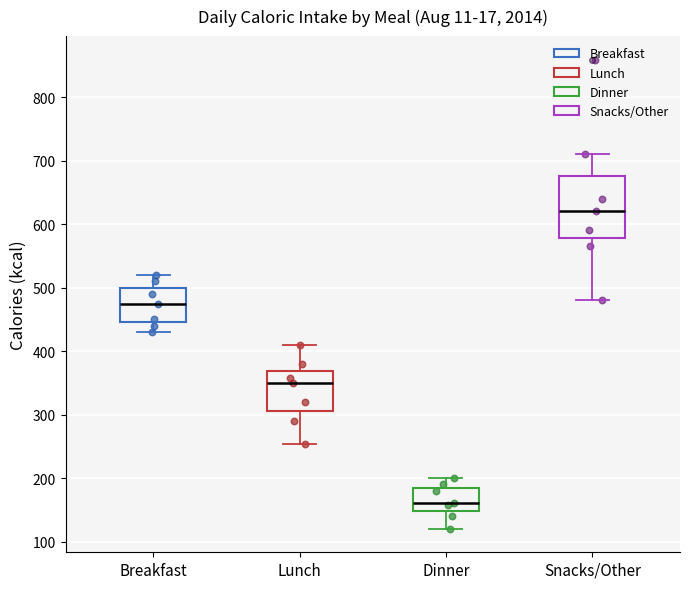

Reading left to right, read every box against the y-axis: the position of its median line, the range the box covers, and the ends of its whiskers. The values are not printed on the chart, so give them approximately, as read against the axis.

Breakfast: median 470, box 450 to 500, whiskers 430 to 520
Lunch: median 350, box 310 to 370, whiskers 250 to 410
Dinner: median 160, box 150 to 190, whiskers 120 to 200
Snacks/Other: median 620, box 580 to 680, whiskers 480 to 710